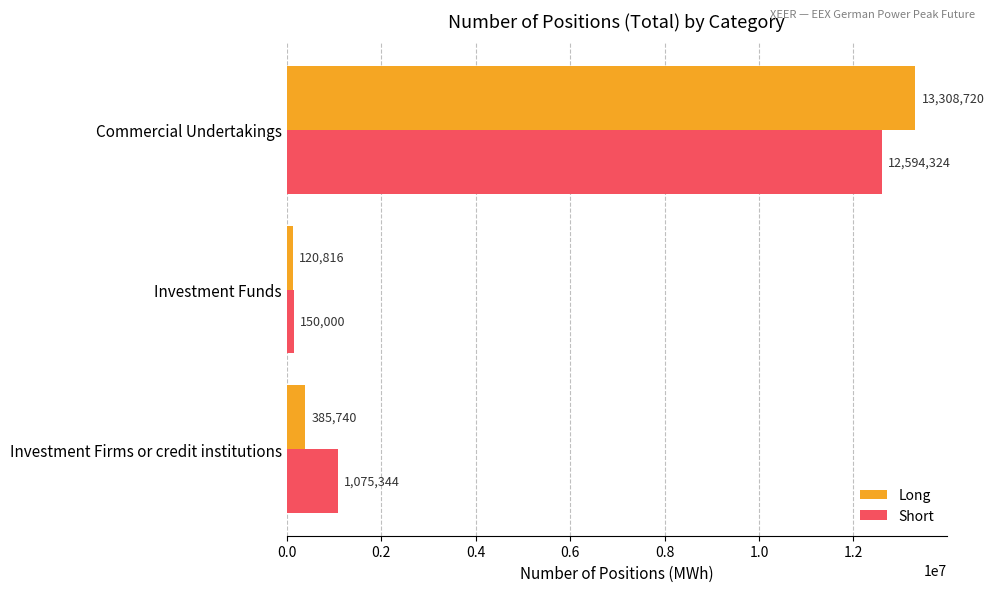

At which label does Short reach its peak?

Commercial Undertakings